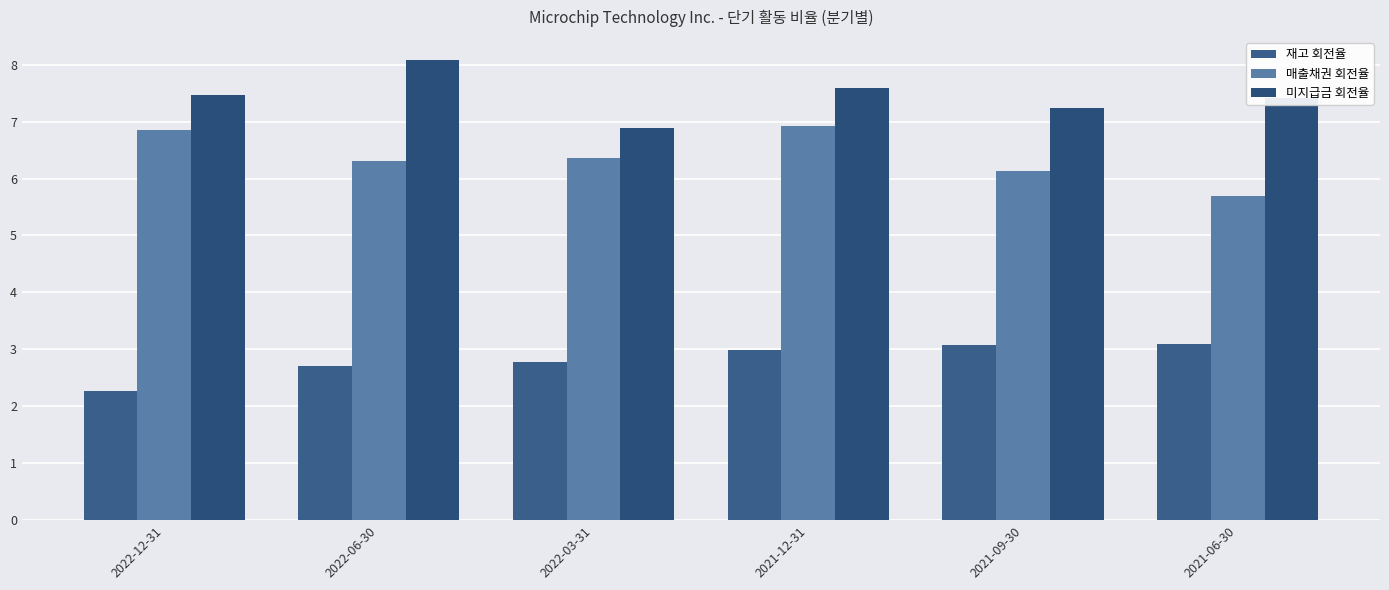

What is the total value across all series at 2021-09-30?

16.4